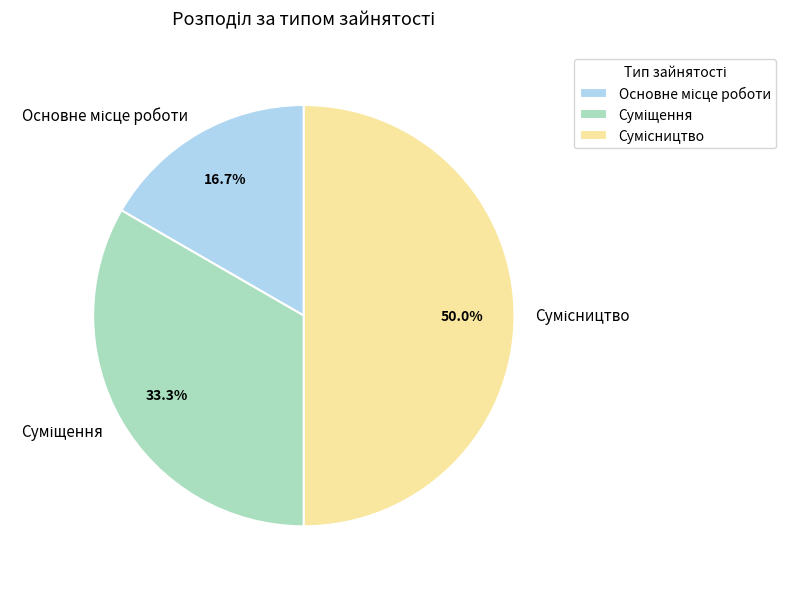

What is the change in value from Основне місце роботи to Суміщення?

+1